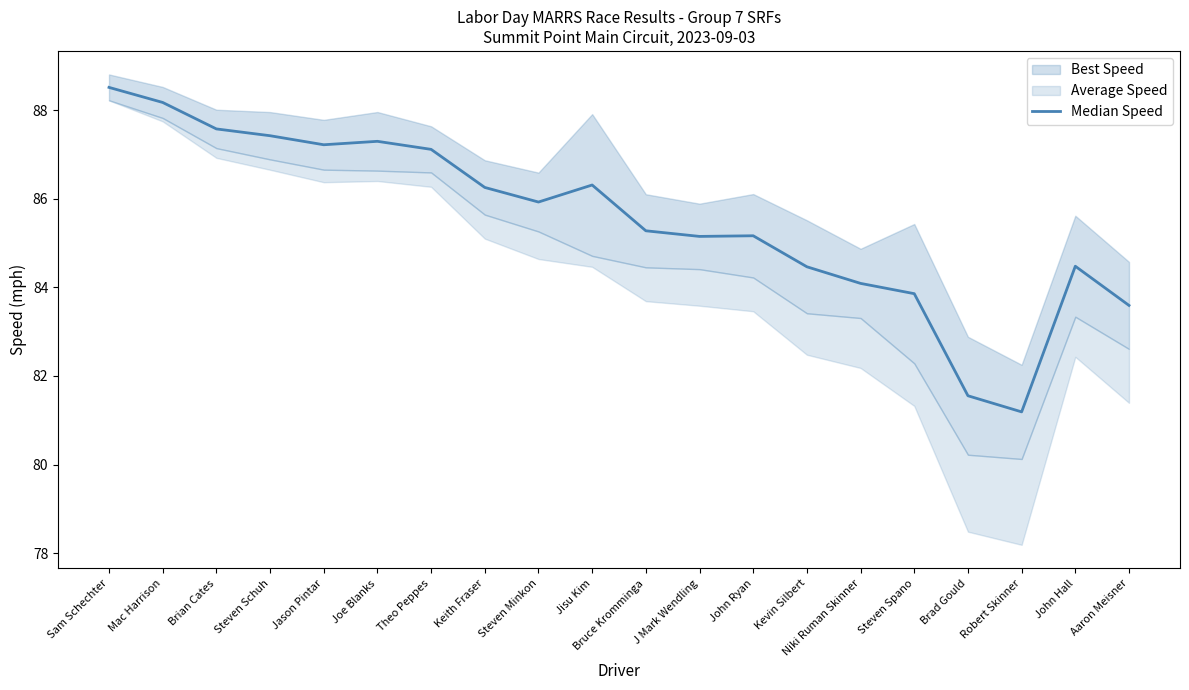

Rank the categories by value from lowest to highest.

Robert Skinner, Brad Gould, Aaron Meisner, Steven Spano, Niki Ruman Skinner, Kevin Silbert, John Hall, J Mark Wendling, John Ryan, Bruce Kromminga, Steven Minkon, Keith Fraser, Jisu Kim, Theo Peppes, Jason Pintar, Joe Blanks, Steven Schuh, Brian Cates, Mac Harrison, Sam Schechter